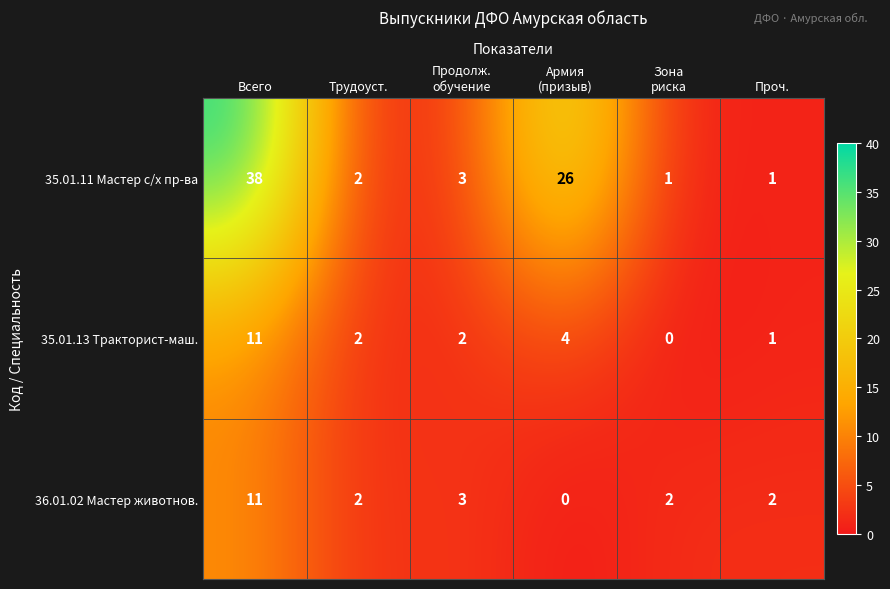

Which series has the largest range (max minus min)?

35.01.11 Мастер с/х пр-ва